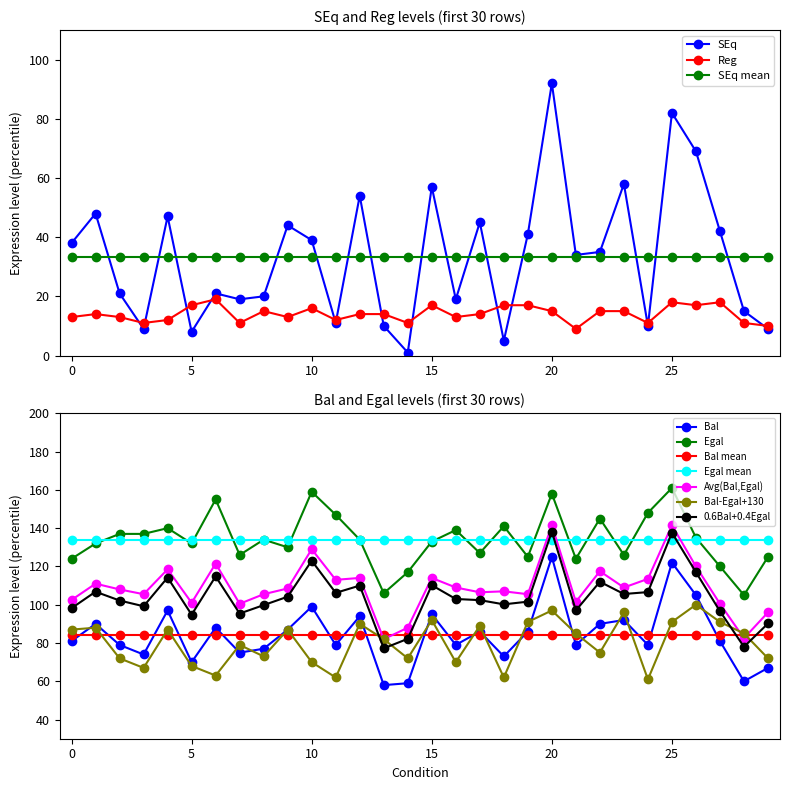

Reading left to right, transcribe all the data shown in this chart.

SEq: 0=38	1=48	2=21	3=9	4=47	5=8	6=21	7=19	8=20	9=44	10=39	11=11	12=54	13=10	14=1	15=57	16=19	17=45	18=5	19=41	20=92	21=34	22=35	23=58	24=10	25=82	26=69	27=42	28=15	29=9
Bal: 0=81	1=90	2=79	3=74	4=97	5=70	6=88	7=75	8=77	9=87	10=99	11=79	12=94	13=58	14=59	15=95	16=79	17=86	18=73	19=86	20=125	21=79	22=90	23=92	24=79	25=122	26=105	27=81	28=60	29=67
Reg: 0=13	1=14	2=13	3=11	4=12	5=17	6=19	7=11	8=15	9=13	10=16	11=12	12=14	13=14	14=11	15=17	16=13	17=14	18=17	19=17	20=15	21=9	22=15	23=15	24=11	25=18	26=17	27=18	28=11	29=10
Egal: 0=124	1=132	2=137	3=137	4=140	5=132	6=155	7=126	8=134	9=130	10=159	11=147	12=134	13=106	14=117	15=133	16=139	17=127	18=141	19=125	20=158	21=124	22=145	23=126	24=148	25=161	26=135	27=120	28=105	29=125